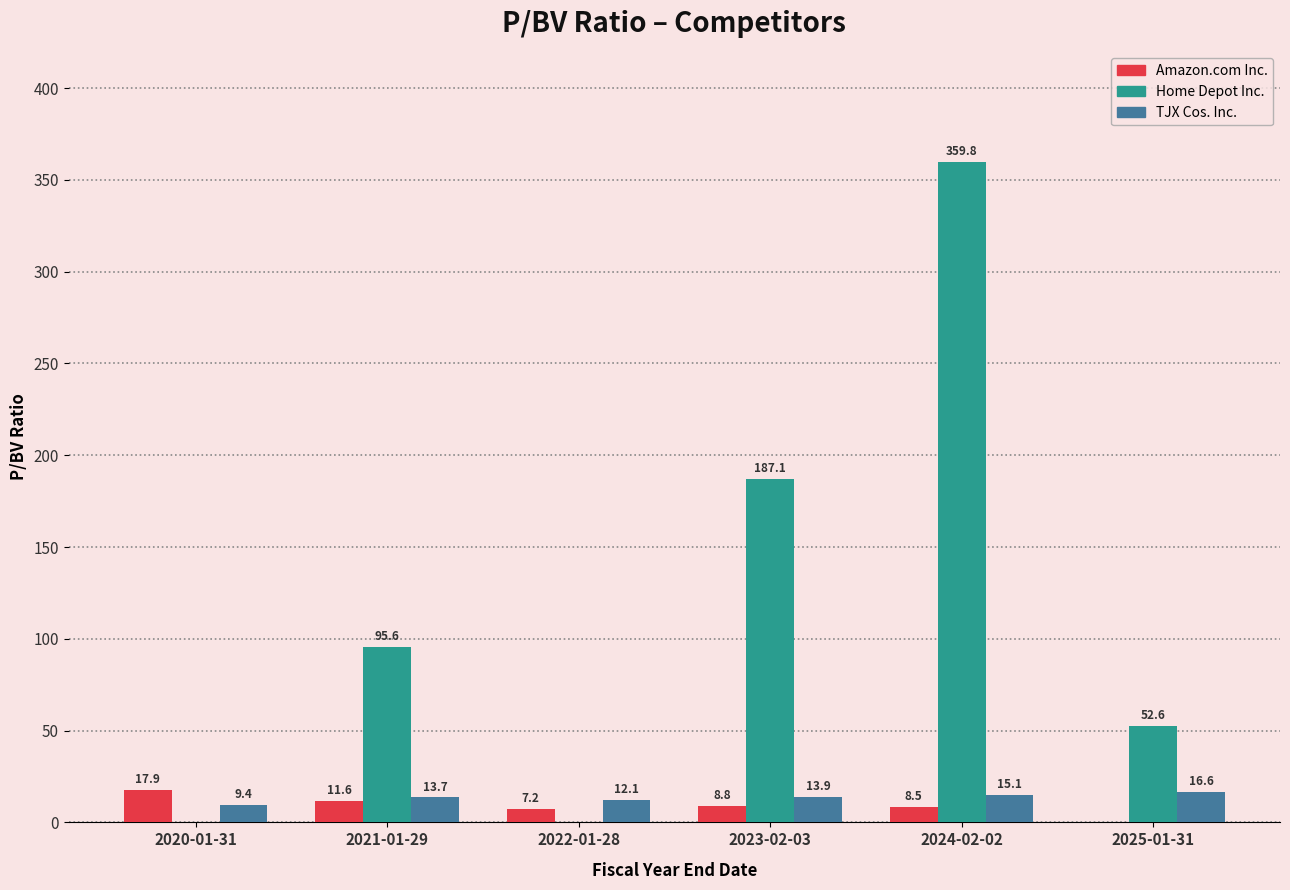

How many groups of bars are there?

6